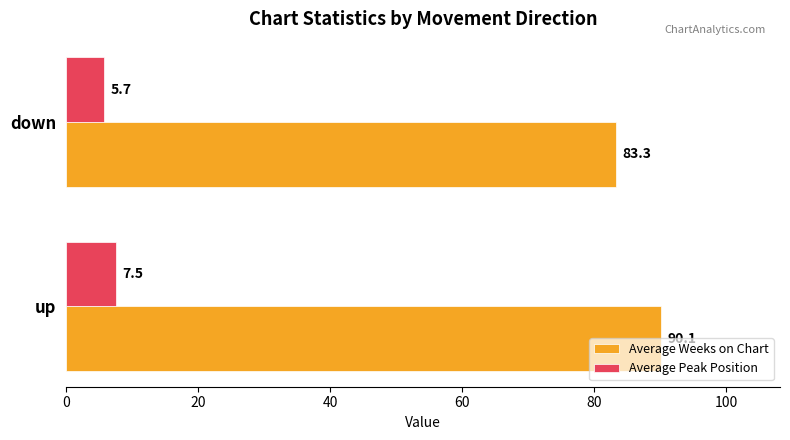

The value of Average Peak Position at up is 7.5. True or false?

True